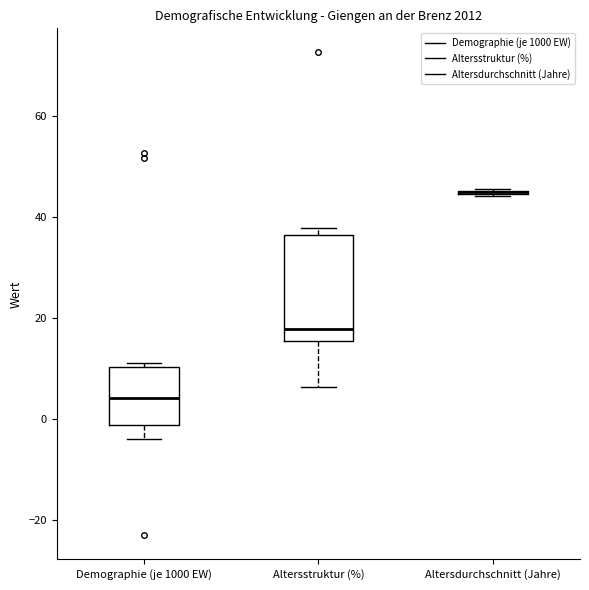

Where does the median line of the box for Altersstruktur (%) sit on the y-axis? The values are not printed on the chart, so give them approximately, as read against the axis.

18